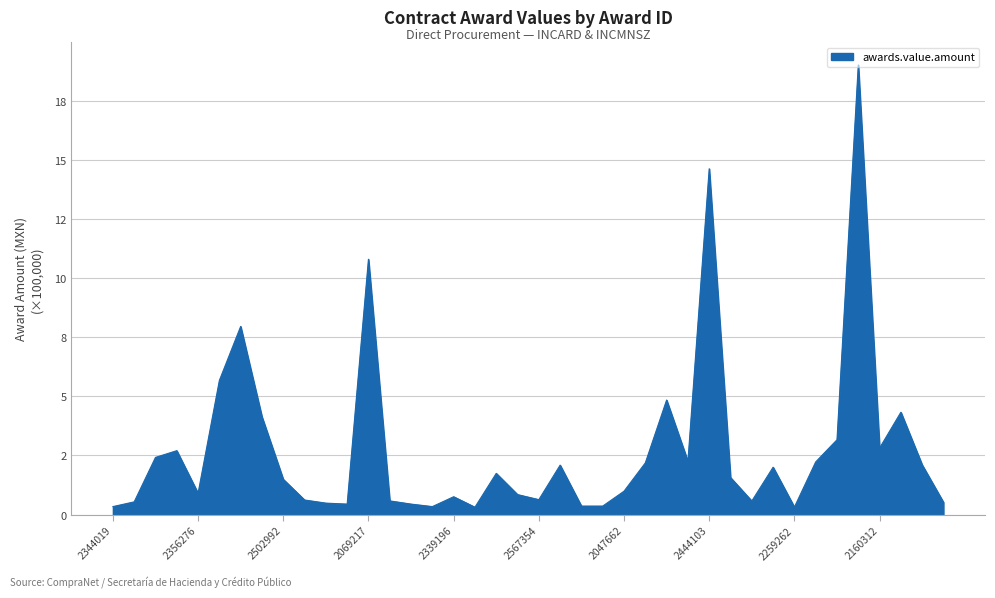

Reading left to right, what are all the values shown in this chart?

0.3	0.5	2.4	2.7	0.9	5.7	8.0	4.1	1.5	0.6	0.5	0.4	10.8	0.6	0.4	0.3	0.8	0.3	1.7	0.8	0.6	2.1	0.4	0.4	1.0	2.2	4.8	2.2	14.6	1.6	0.6	2.0	0.3	2.2	3.2	19.0	2.8	4.3	2.1	0.5